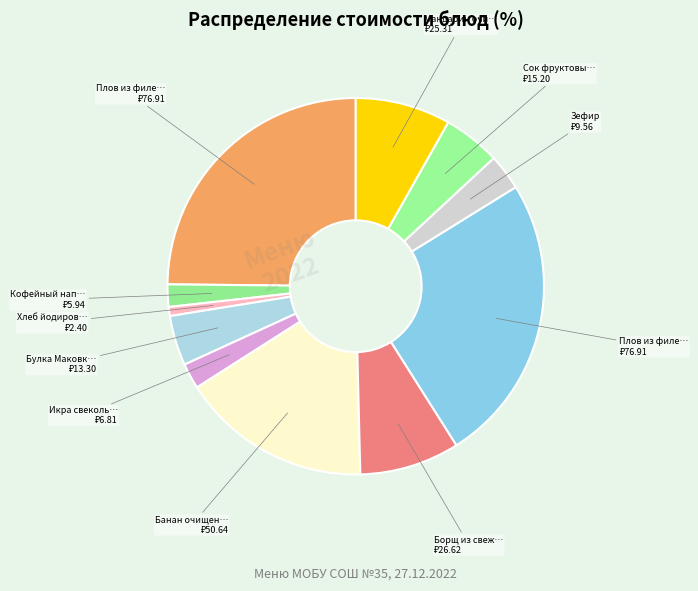

How many segments does this pie chart have?

11